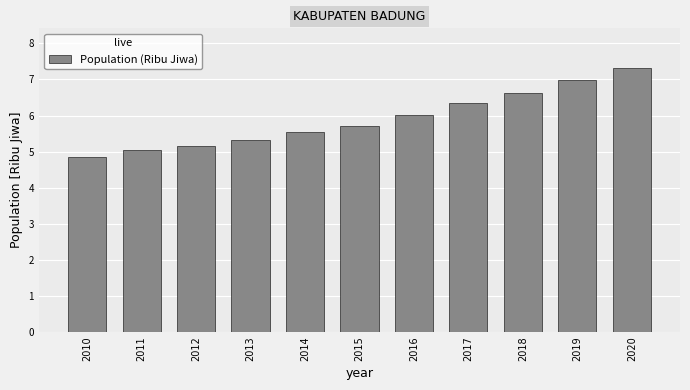

What is the value of the 6th bar from the left?

5.7